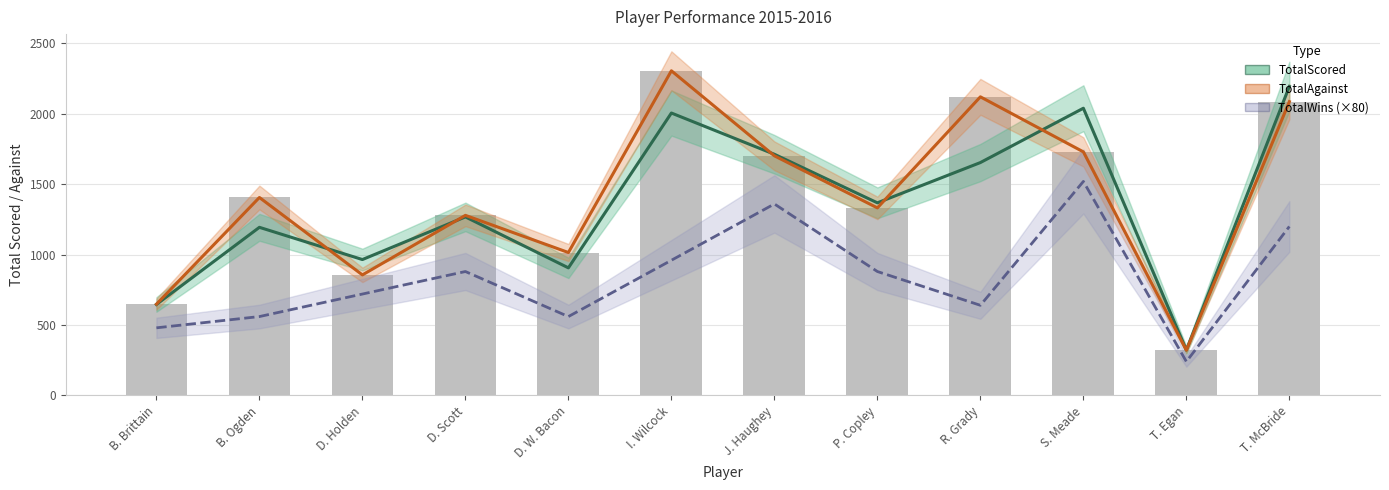

Is it true that TotalWins (×80) equals 826 at T. McBride?

False